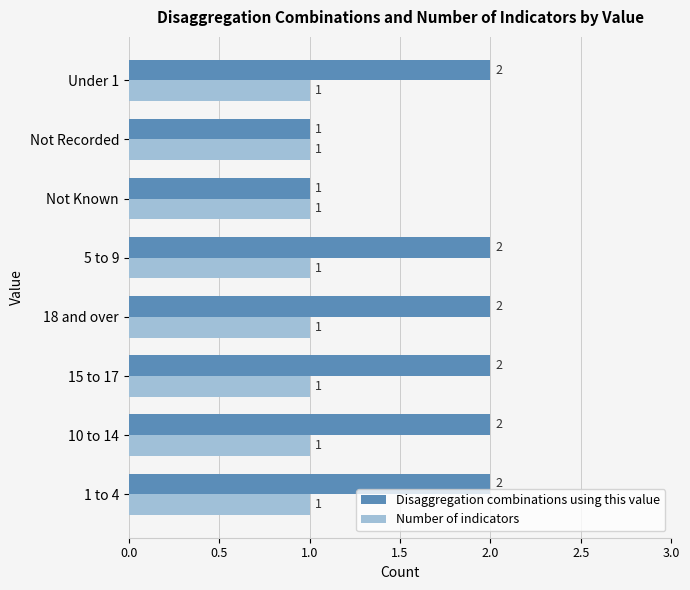

Rank the series by their maximum value, from highest to lowest.

Disaggregation combinations using this value, Number of indicators